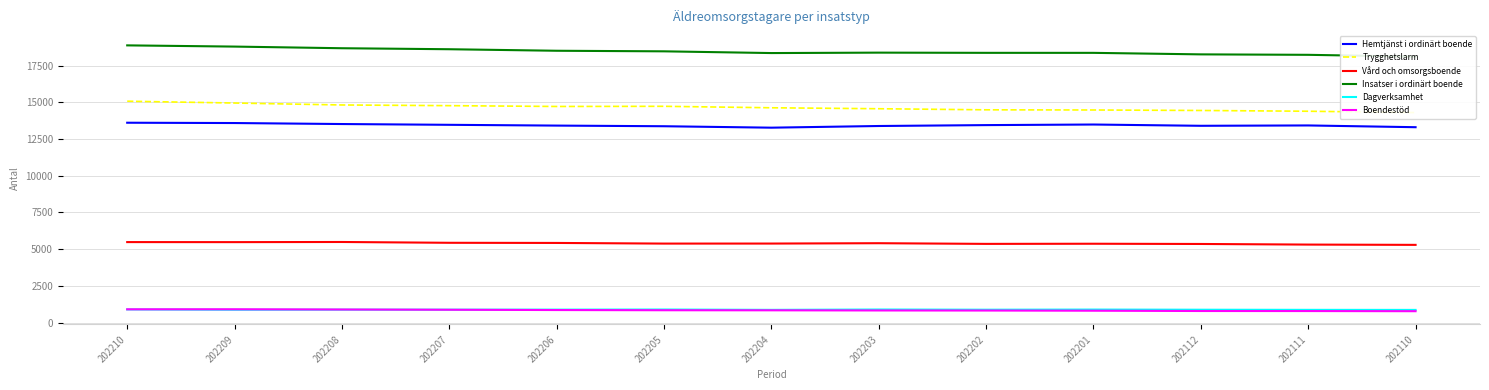

How many data points in Boendestöd are above 834?

6